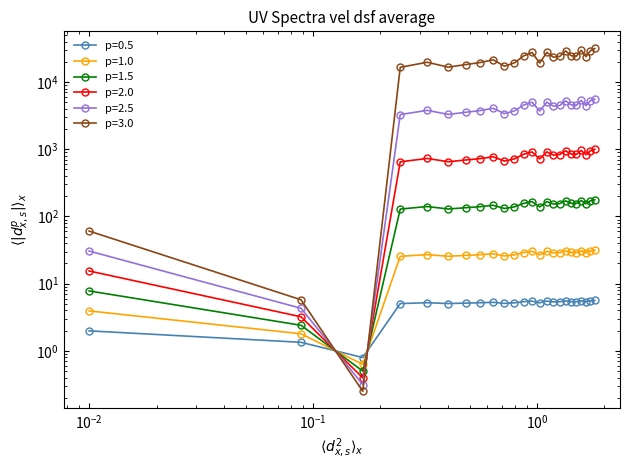

Reading right to left, transcribe all the data shown in this chart.

31.6	30.8	28.8	31.0	28.9	29.2	30.8	28.9	28.6	30.2	26.8	30.2	29.1	26.8	25.8	27.8	26.9	26.3	25.5	27.0	25.5	0.6	1.8	3.9